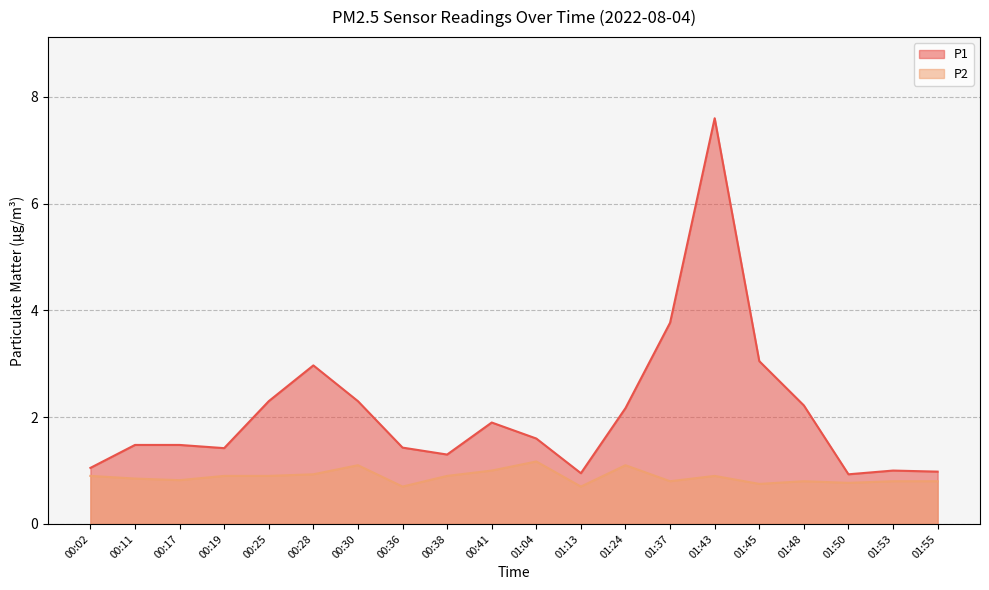

True or false: P1 and P2 cross at least once.

False